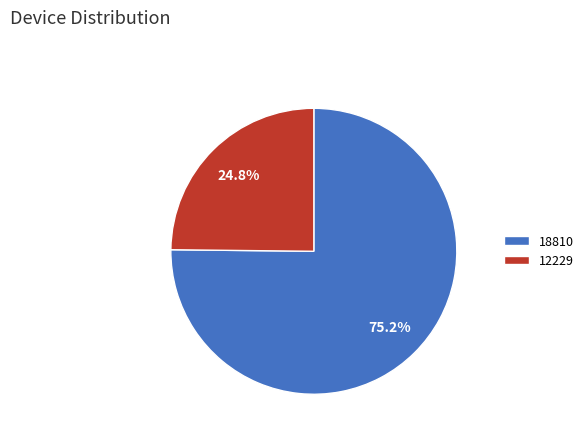

To the nearest percent, what is the average slice percentage?

50%